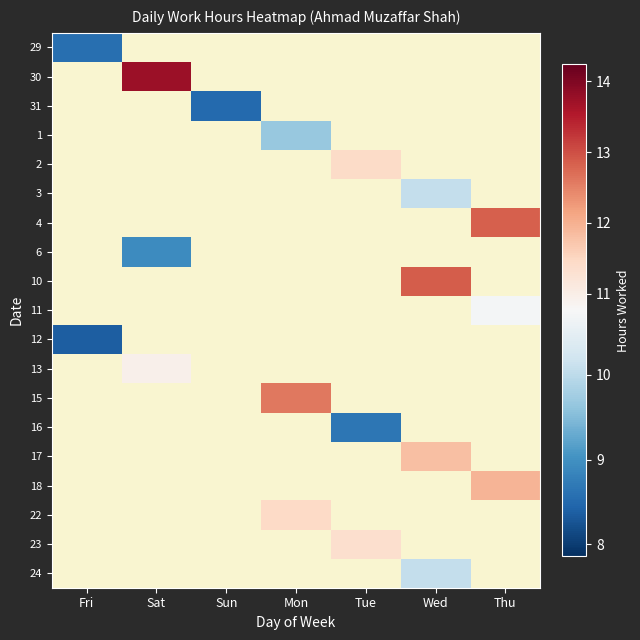

How many categories are shown in the chart?

7